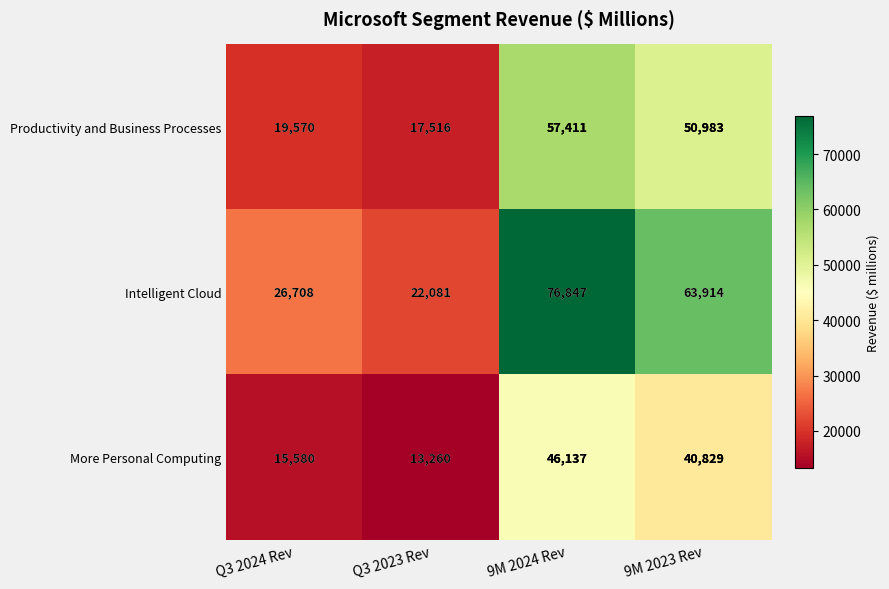

Reading left to right, transcribe all the data shown in this chart.

Productivity and Business Processes: 19570	17516	57411	50983
Intelligent Cloud: 26708	22081	76847	63914
More Personal Computing: 15580	13260	46137	40829